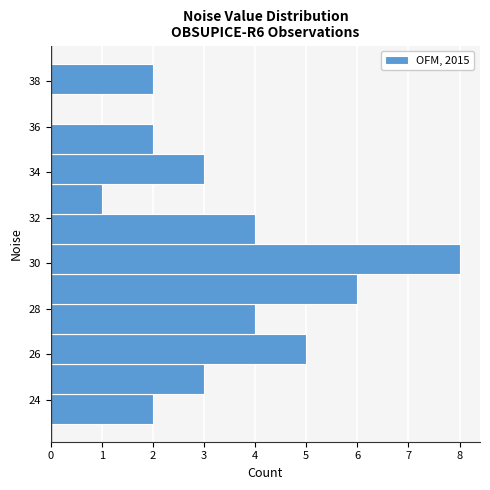

How long is the bar that spans 34.8 to 36.2 on the y-axis? Neither the bar edges nor the lengths are printed on the chart, so give them approximately, as read against the axes.

2